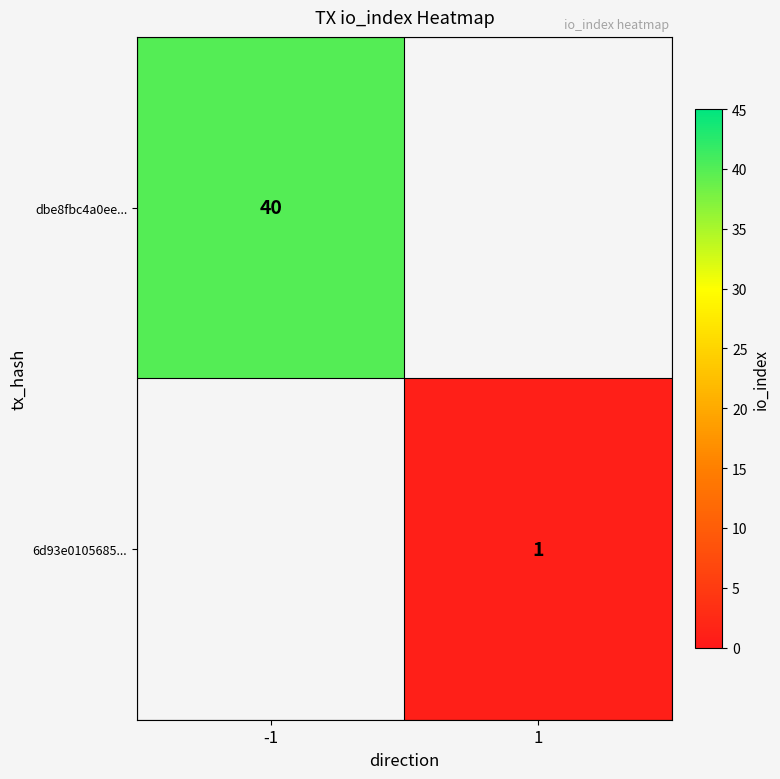

How many data points does each series have?

2